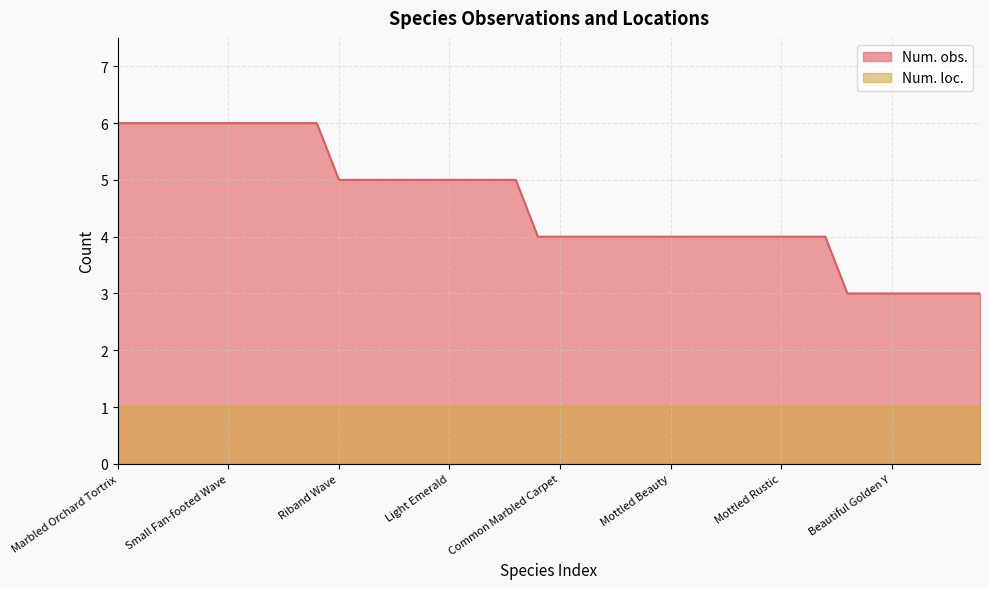

What is the change in value from Marbled Orchard Tortrix to Garden Grass-veneer?

-2